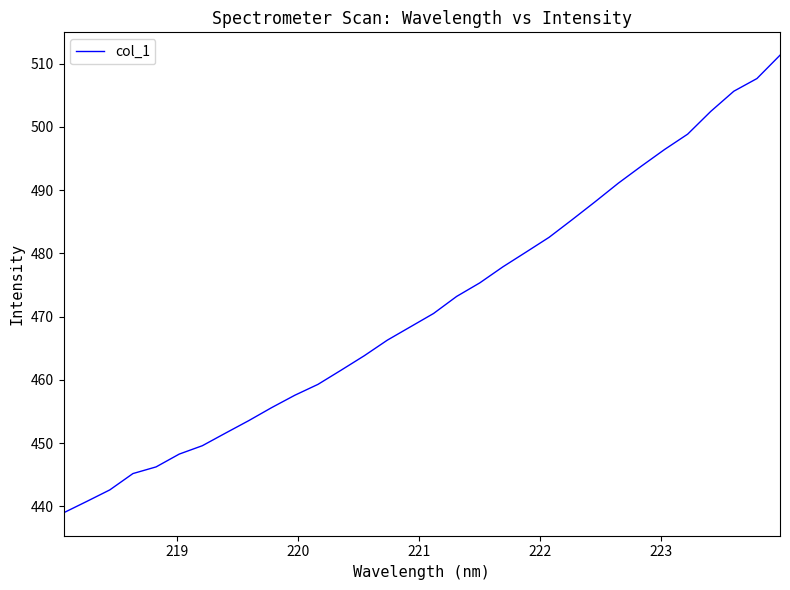

What is the maximum value shown in the chart?

511.3